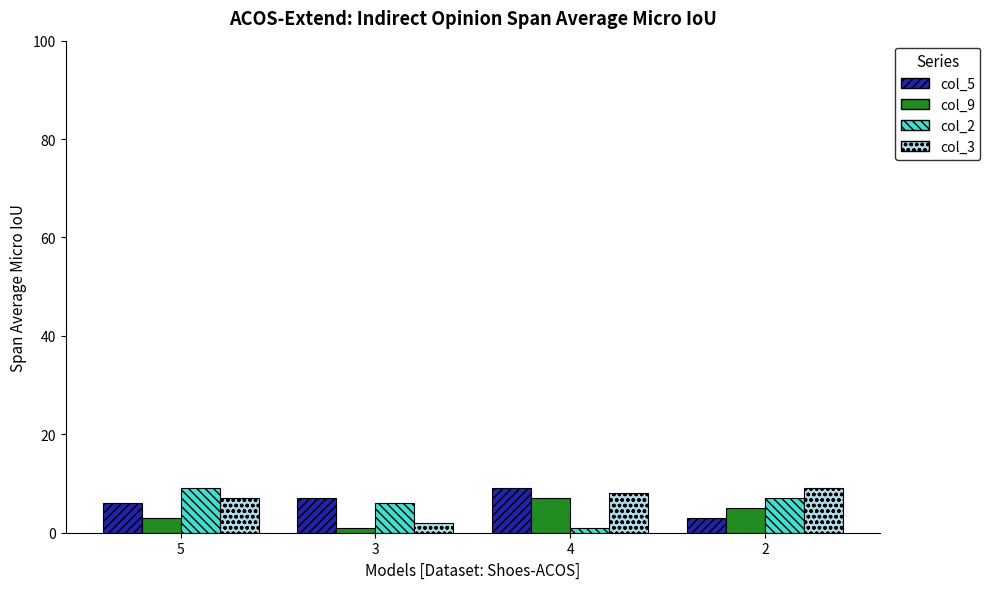

At 4, list the series in order from smallest to largest.

col_2, col_9, col_3, col_5